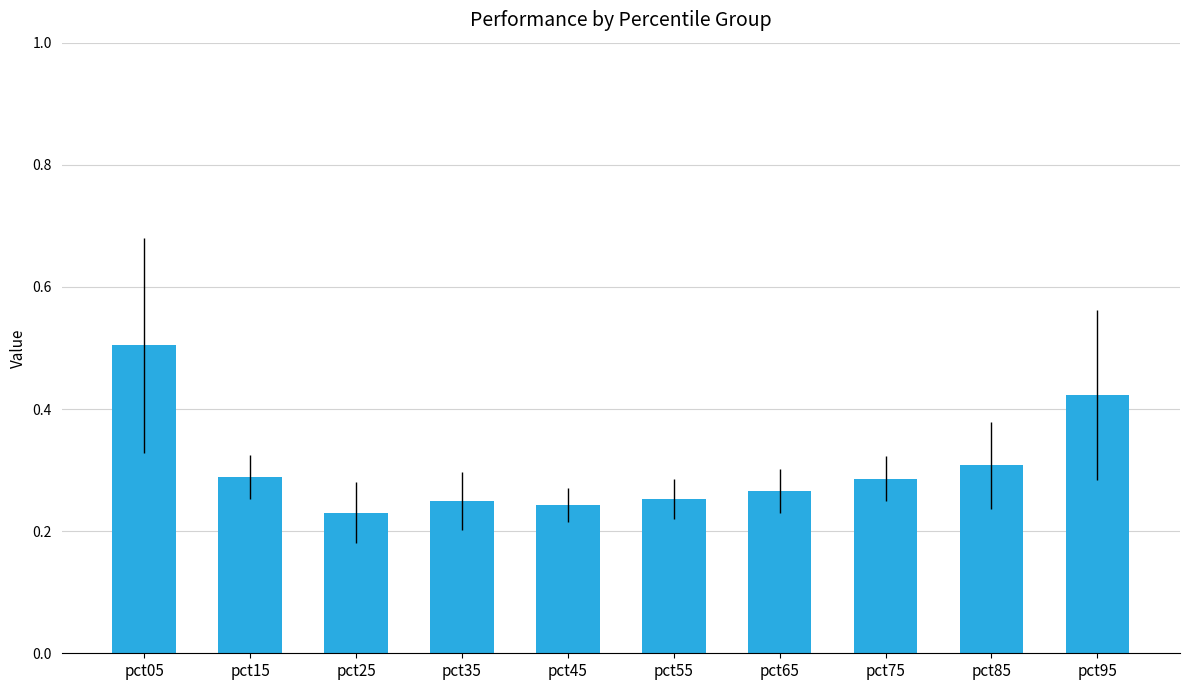

What is the maximum value shown in the chart?

0.5